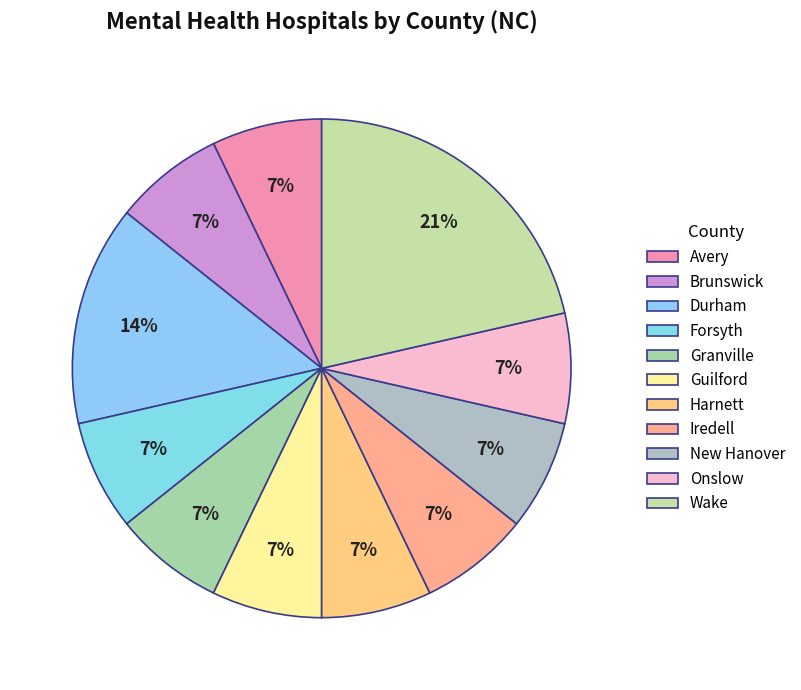

Count the number of slices in the pie.

11